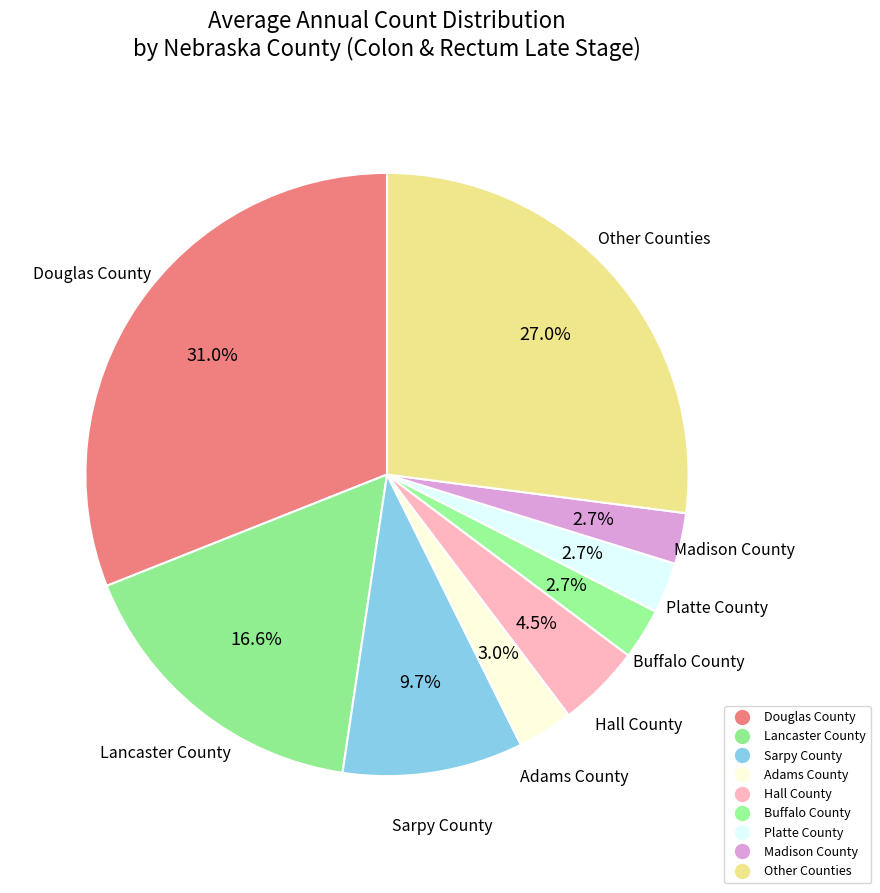

How many slices are in this pie chart?

9